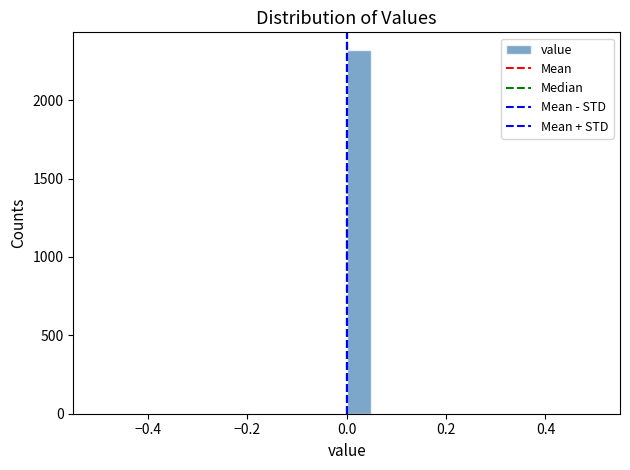

Around what value on the x-axis is the tallest bar? Give the approximate position of its centre, as read against the axis.

0.02